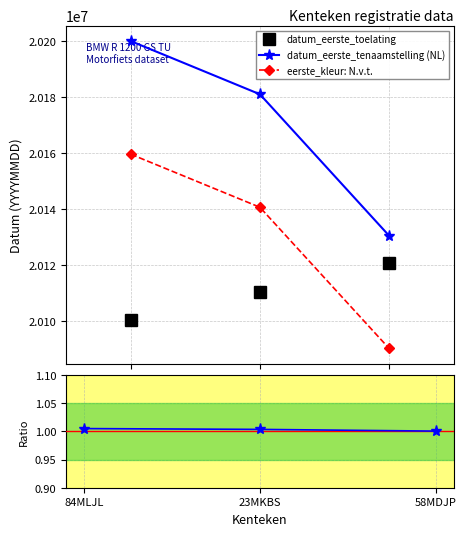

What is the value of the datum_eerste_toelating point at the 1st from the left?

20100331.0